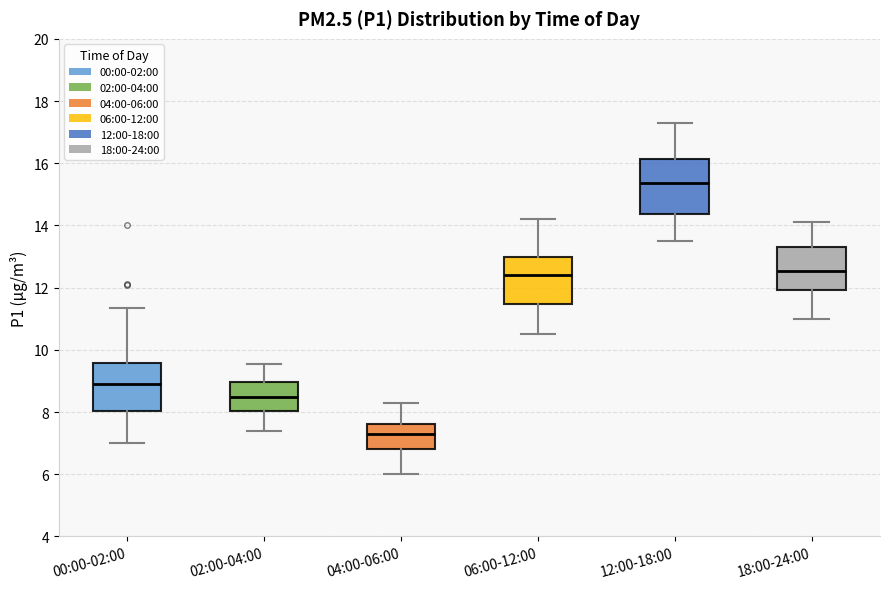

Where is the lower edge of the box for 02:00-04:00 on the y-axis? The values are not printed on the chart, so give them approximately, as read against the axis.

8.0